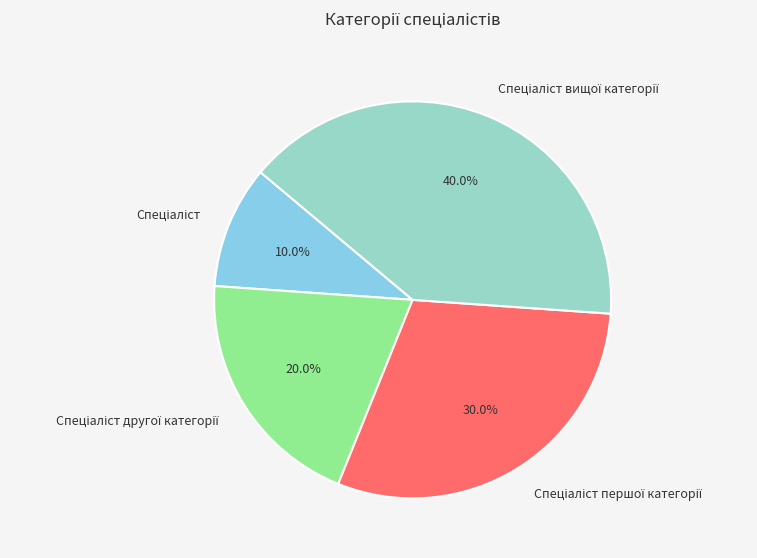

Is there a majority slice in this chart?

No